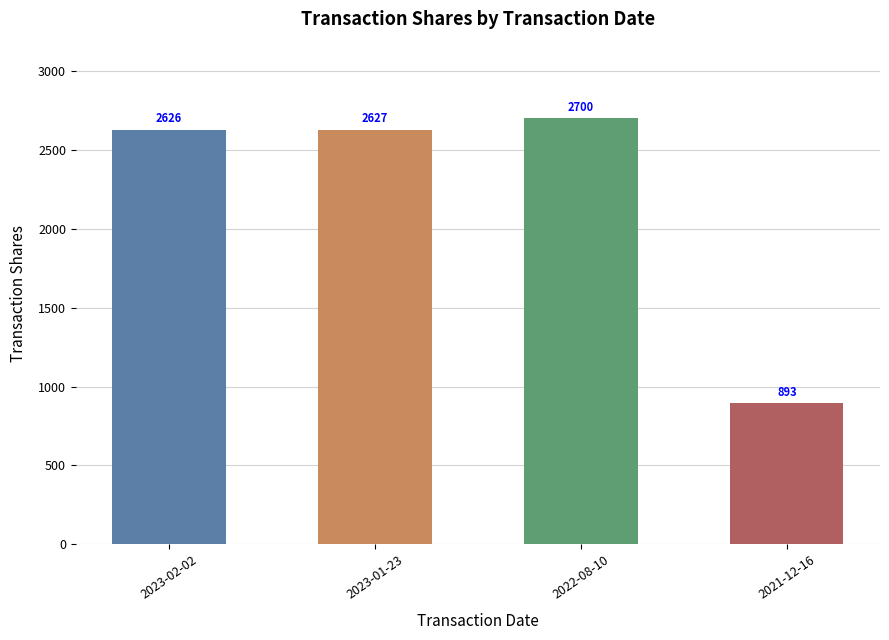

What is the approximate value at 2023-01-23, to the nearest 50?

2650